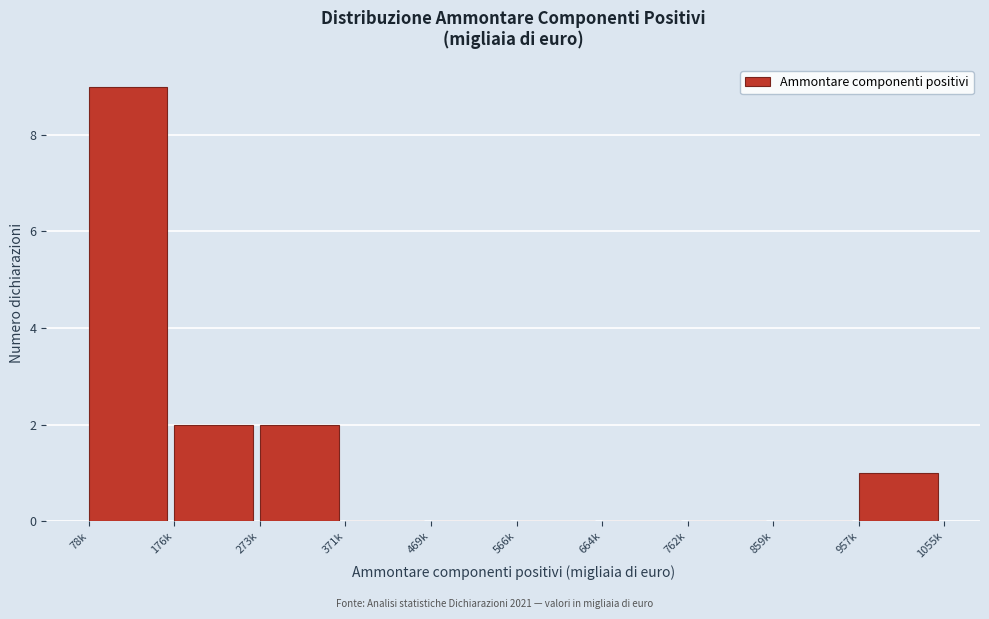

Reading right to left, transcribe all the data shown in this chart.

957k=1	859k=0	762k=0	664k=0	566k=0	469k=0	371k=0	273k=2	176k=2	78k=9